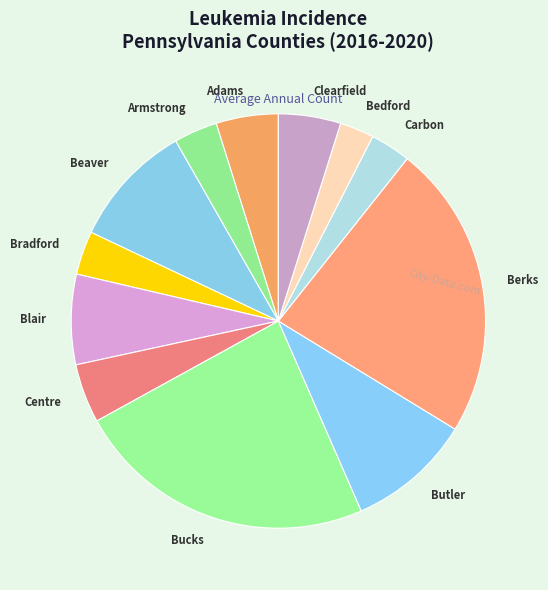

What is the ratio of the value at Clearfield to the value at Adams?

1.0